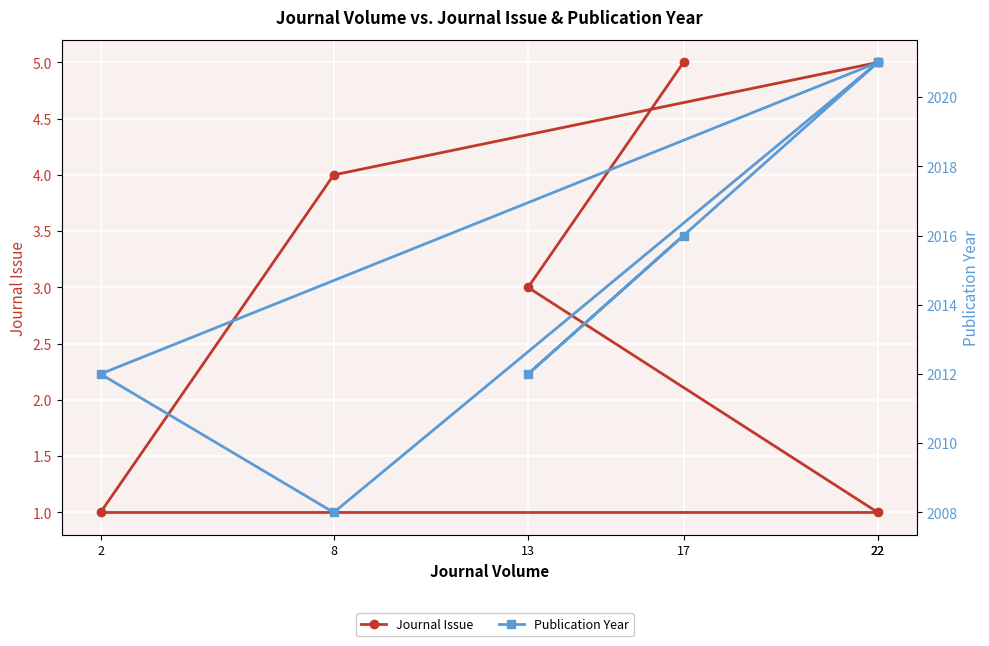

At which label does Publication Year reach its peak?

22